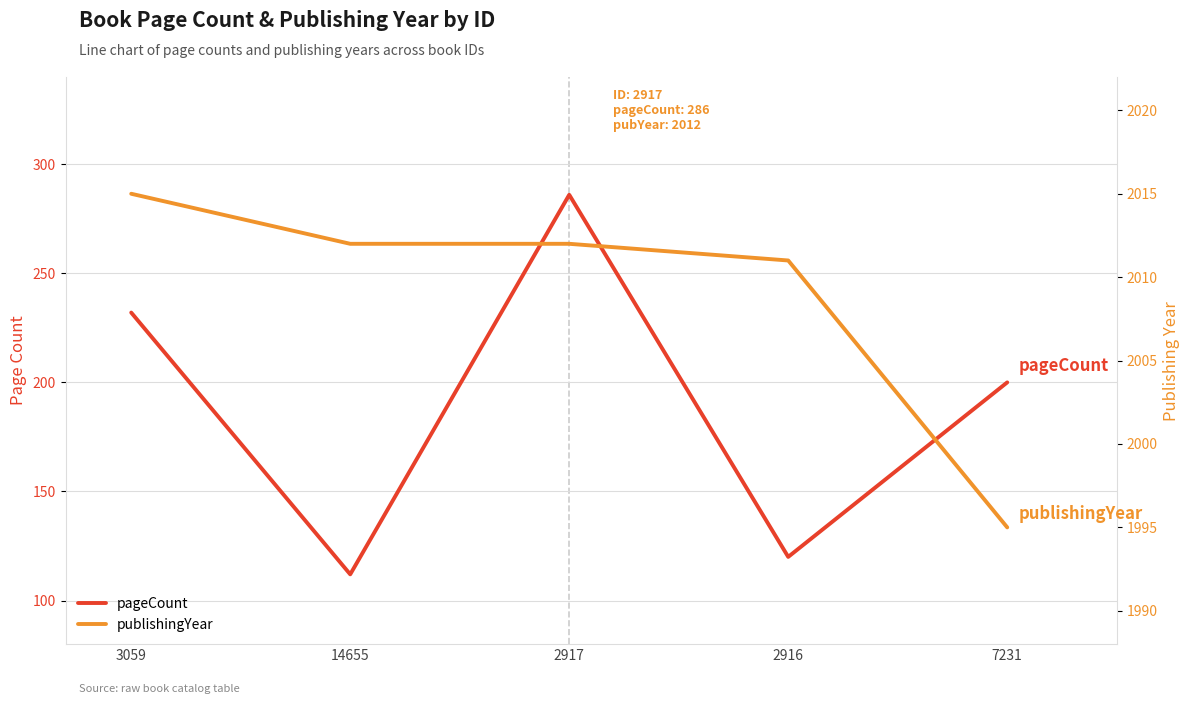

The value of pageCount at 7231 is 277. True or false?

False